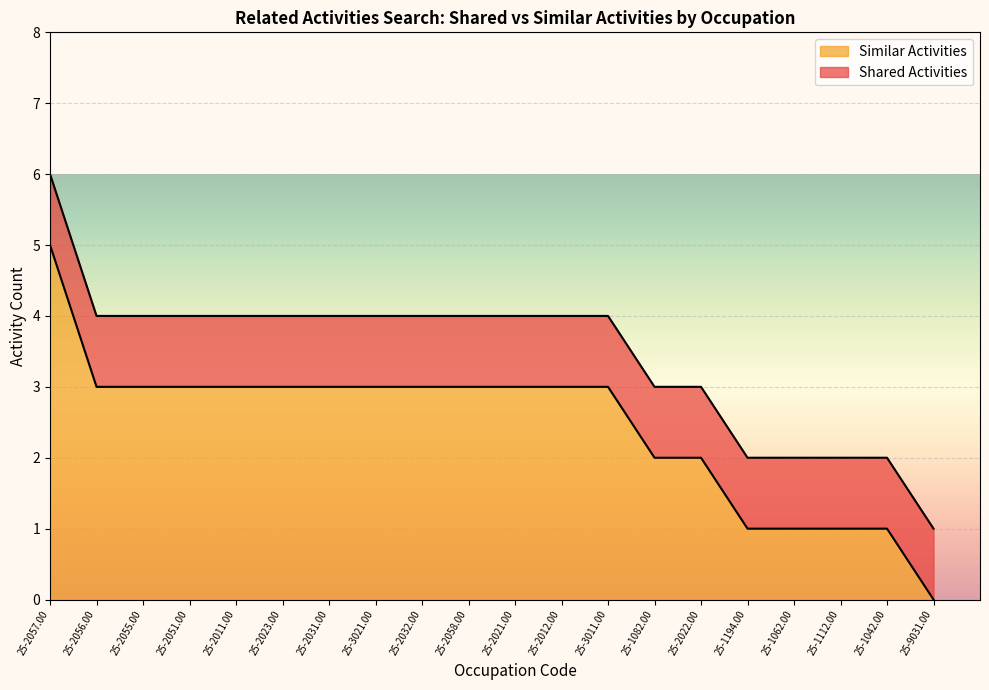

How many lines are shown in the chart?

2